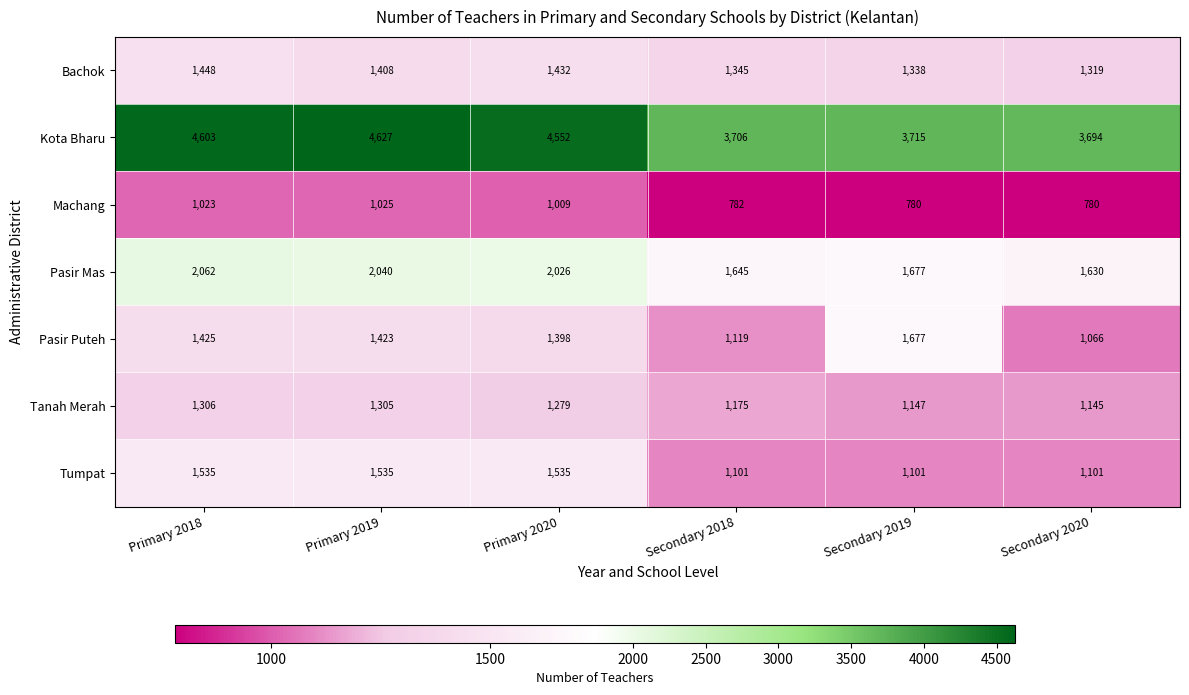

The Pasir Mas series shows 1352 at Primary 2020. True or false?

False